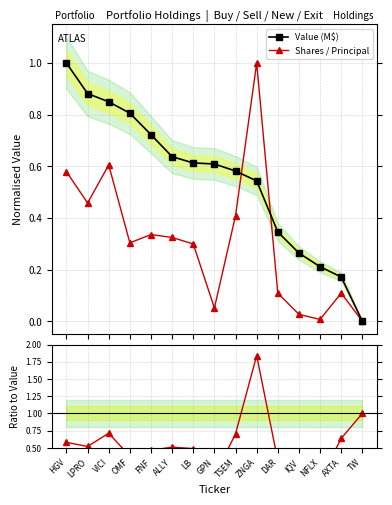

What is the average value of the Value (M$) series?

0.5